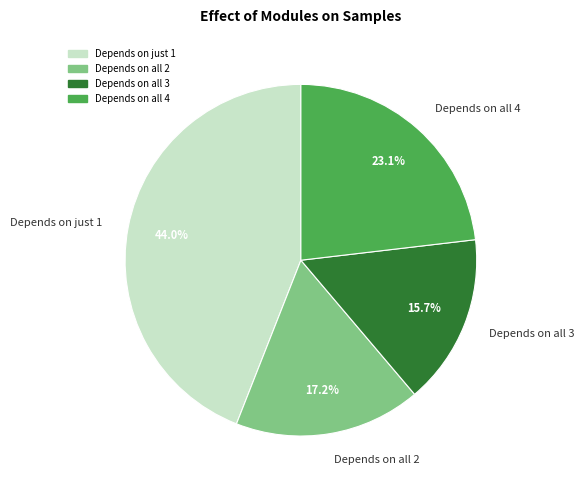

Do Depends on all 4 and Depends on just 1 together represent more than half of the pie?

Yes